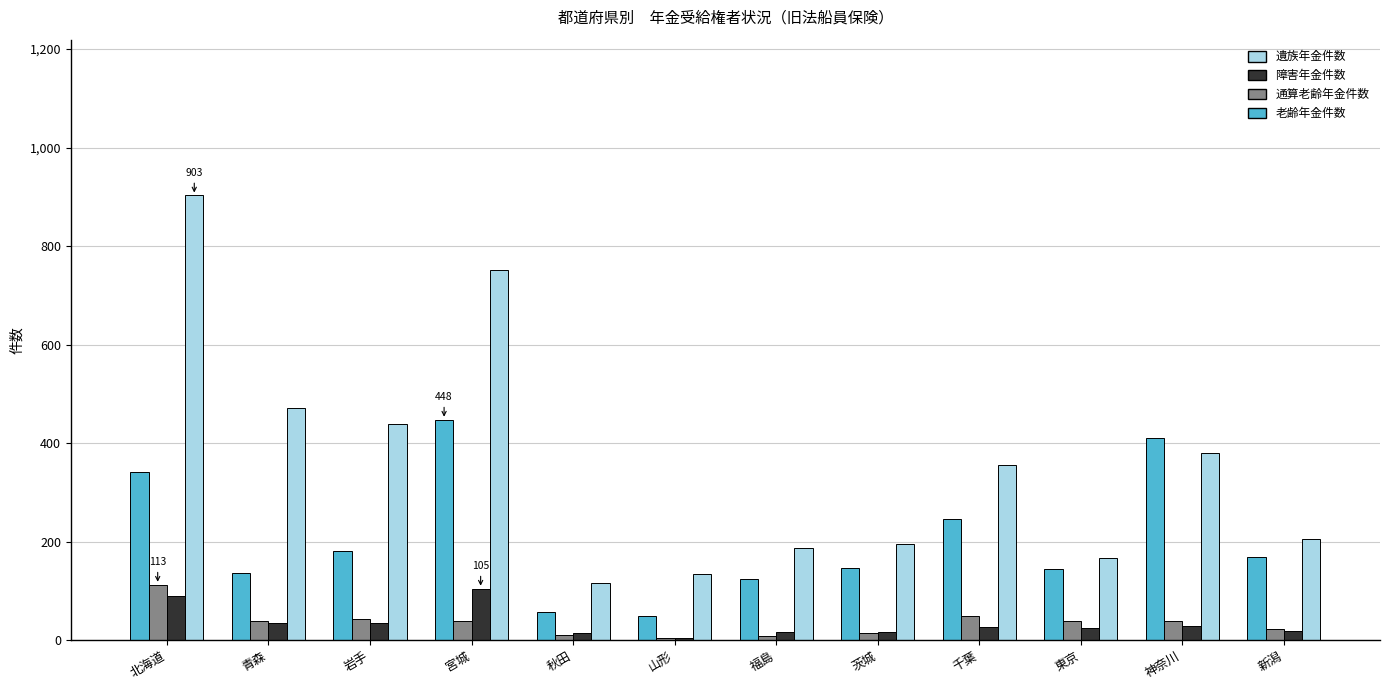

How many bars are there in each group?

4